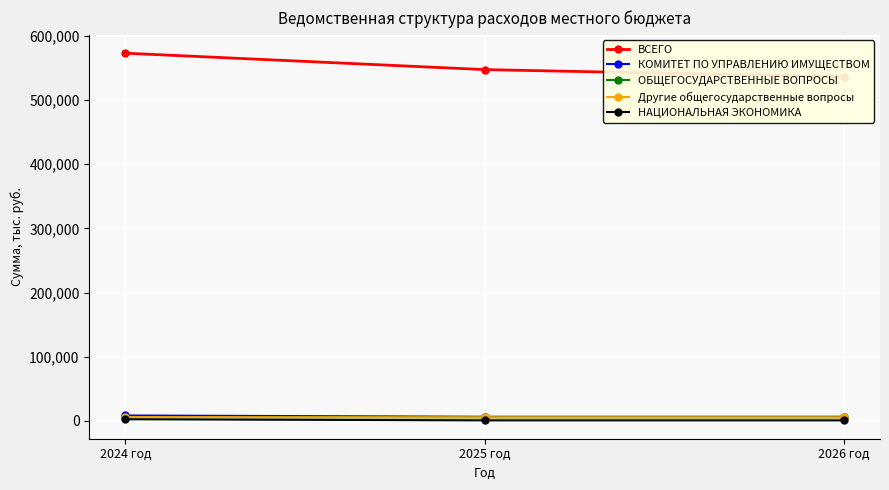

What is the average value of the НАЦИОНАЛЬНАЯ ЭКОНОМИКА series?

1436.2